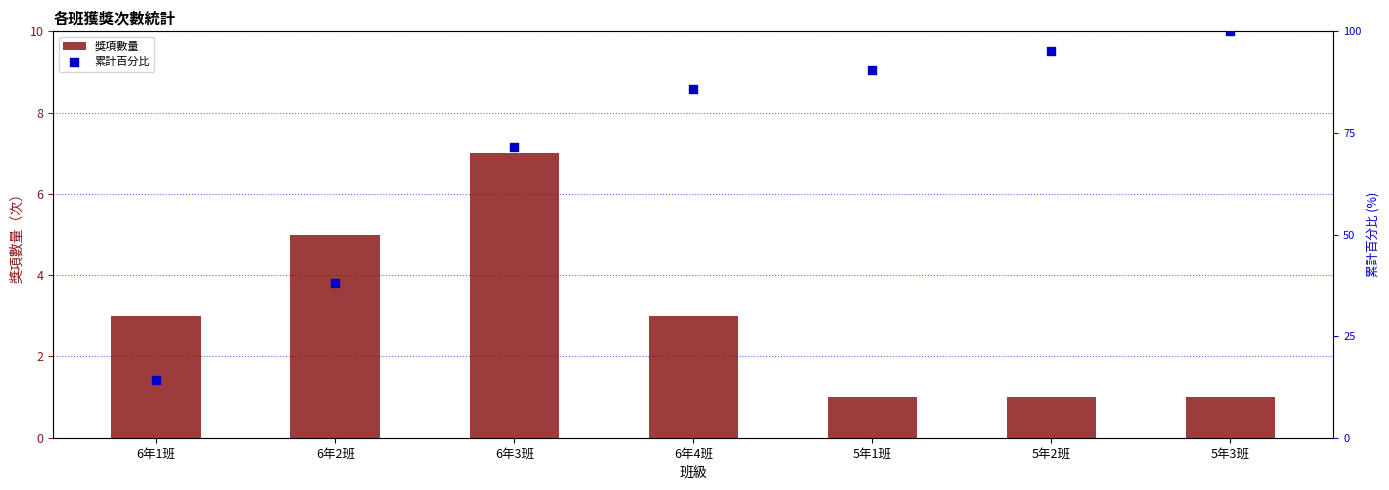

At which category is the sum across all series the highest?

5年3班